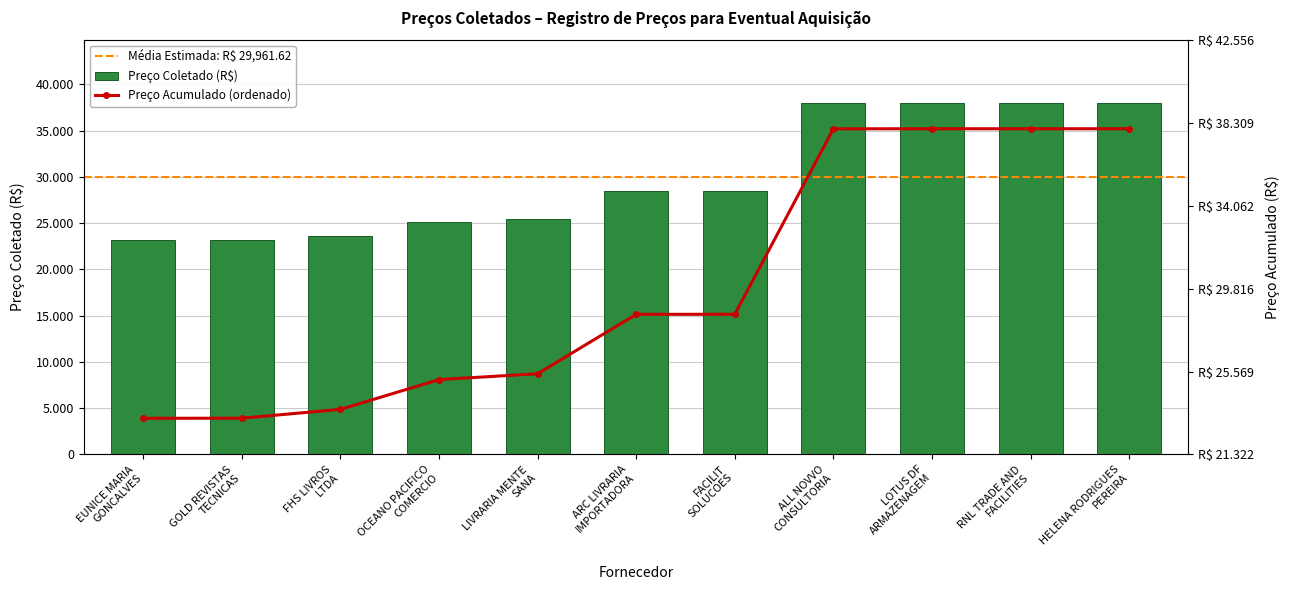

What is the change in value from FHS LIVROS LTDA to RNL TRADE AND FACILITIES?

+14364.0